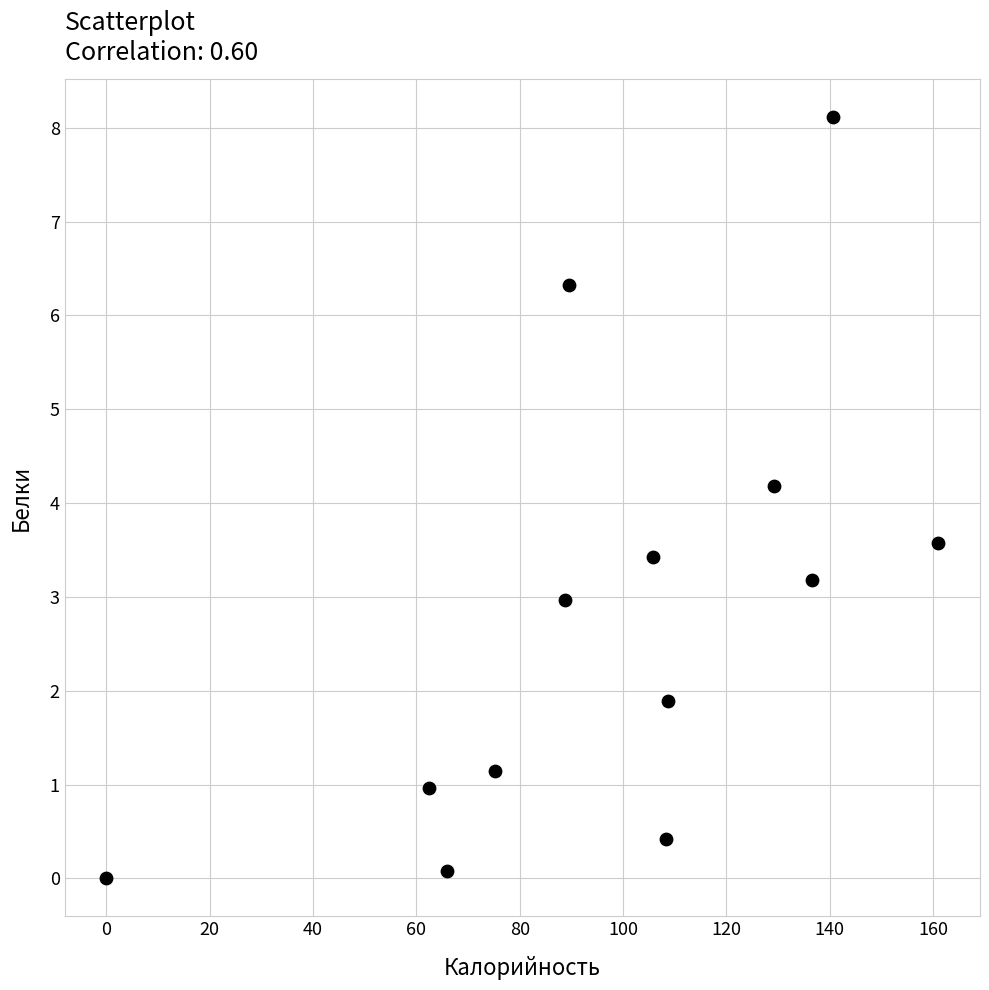

What is the range of Y values (max minus min)?

8.1